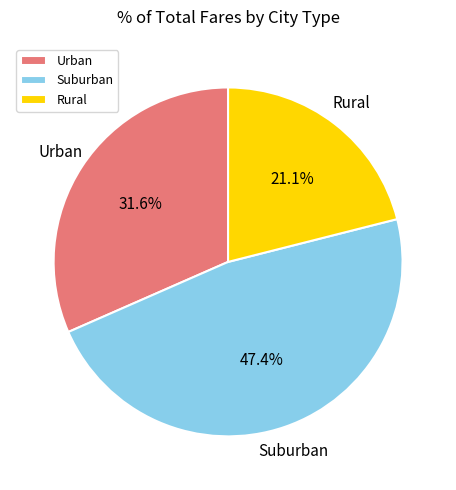

What portion of the pie excludes Urban?

68.4%